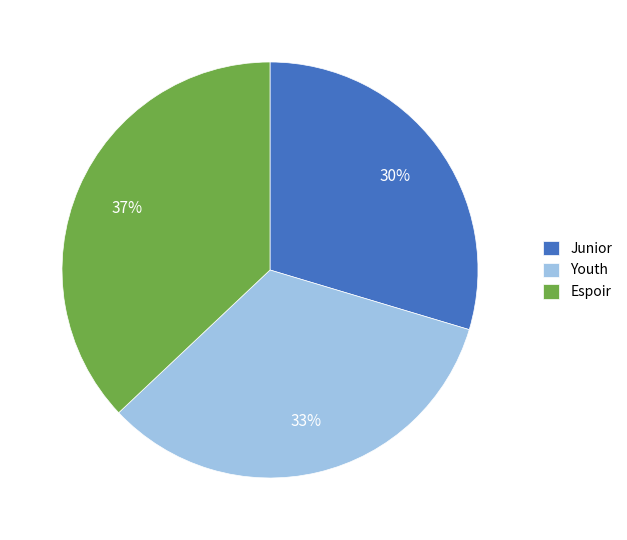

Is there a majority slice in this chart?

No